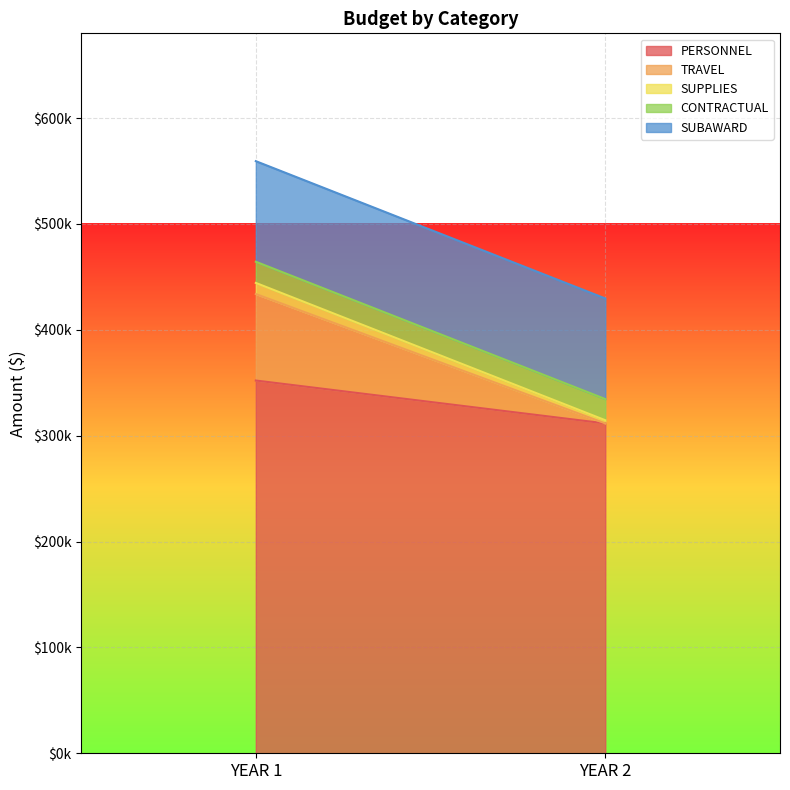

Rank the categories by PERSONNEL value from lowest to highest.

YEAR 2, YEAR 1